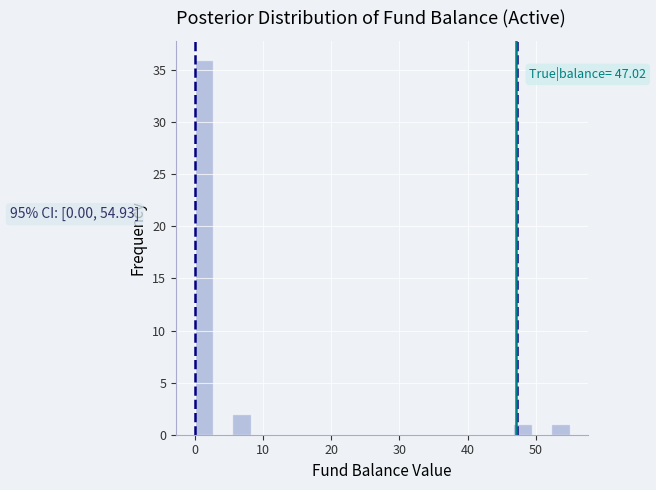

Around what value on the x-axis is the tallest bar? Give the approximate position of its centre, as read against the axis.

1